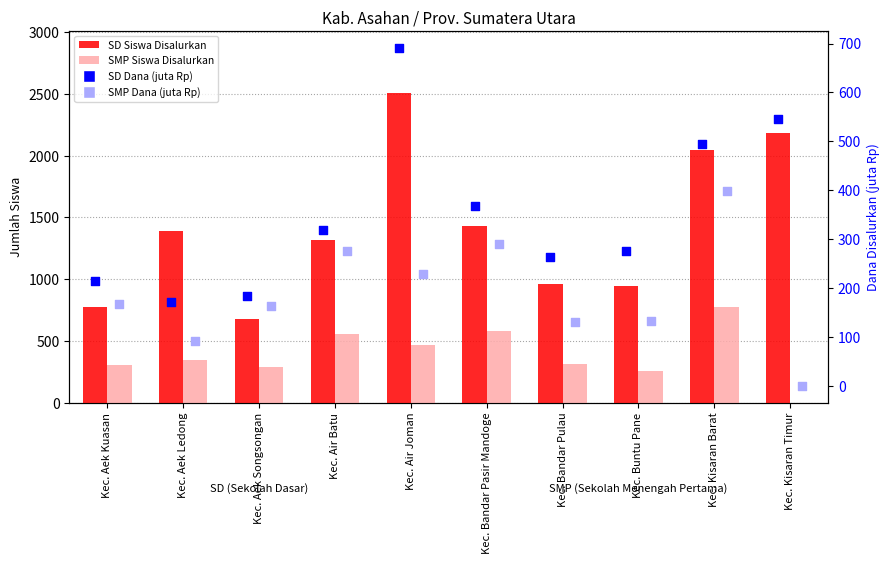

Which series has the widest spread of Y values?

SD Siswa Disalurkan